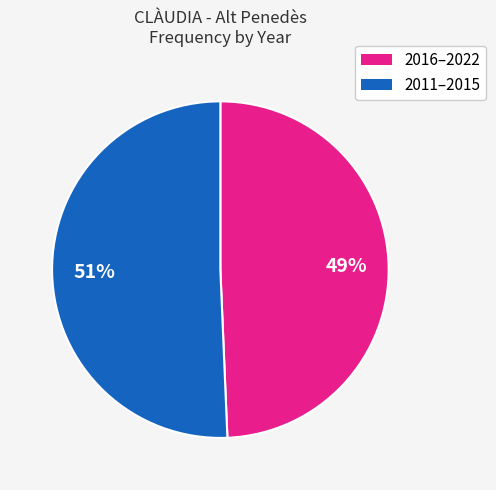

What is the ratio of the value at 2016–2022 to the value at 2011–2015?

1.0